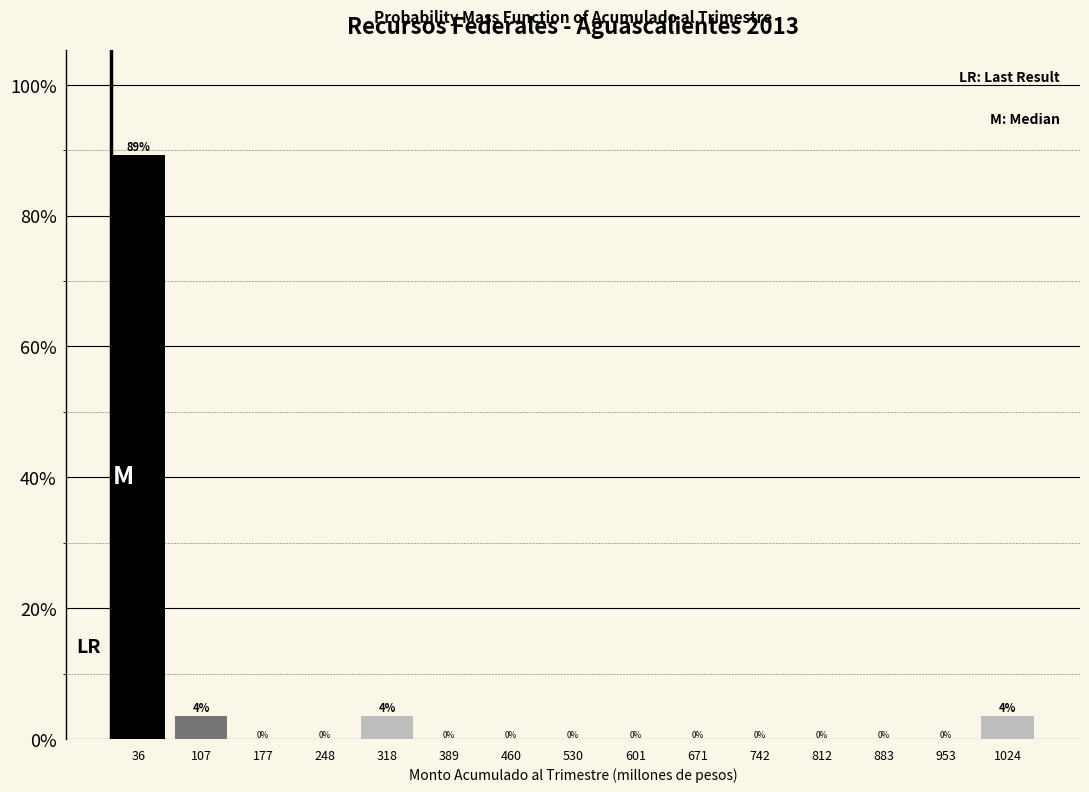

Which range on the x-axis has the tallest bar?

0 to 70